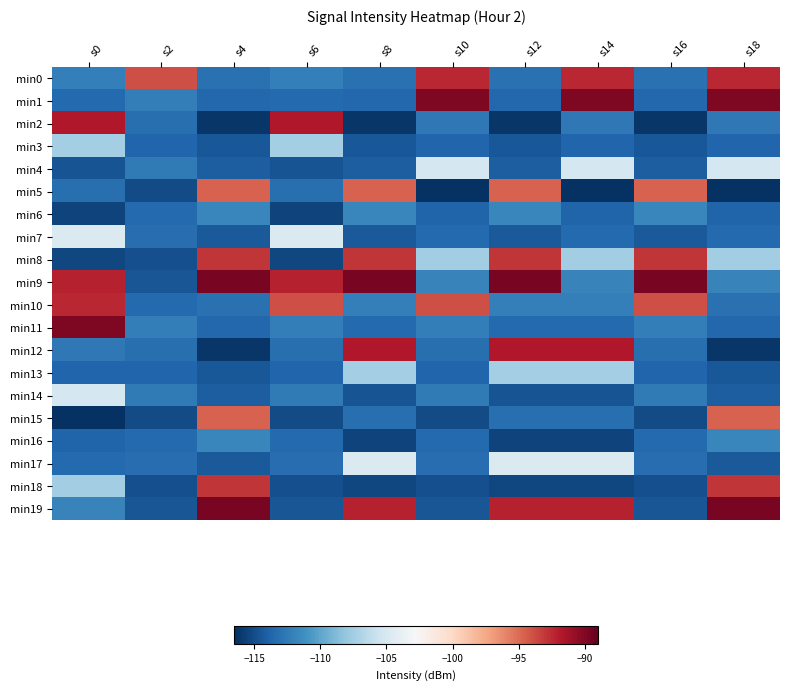

Reading left to right, extract all data points from this chart.

min0: s0=-112.1	s2=-93.9	s4=-113.1	s6=-112.1	s8=-113.1	s10=-92.4	s12=-113.1	s14=-92.4	s16=-113.1	s18=-92.4
min1: s0=-113.4	s2=-112.2	s4=-113.5	s6=-113.4	s8=-113.5	s10=-89.9	s12=-113.5	s14=-89.9	s16=-113.5	s18=-89.9
min2: s0=-91.8	s2=-113.1	s4=-116.2	s6=-91.8	s8=-116.2	s10=-112.6	s12=-116.2	s14=-112.6	s16=-116.2	s18=-112.6
min3: s0=-107.5	s2=-113.6	s4=-114.4	s6=-107.5	s8=-114.4	s10=-113.6	s12=-114.4	s14=-113.6	s16=-114.4	s18=-113.6
min4: s0=-114.6	s2=-112.5	s4=-114.1	s6=-114.6	s8=-114.1	s10=-105.1	s12=-114.1	s14=-105.1	s16=-114.1	s18=-105.1
min5: s0=-113.1	s2=-115.0	s4=-94.7	s6=-113.1	s8=-94.7	s10=-116.4	s12=-94.7	s14=-116.4	s16=-94.7	s18=-116.4
min6: s0=-115.5	s2=-113.4	s4=-111.8	s6=-115.5	s8=-111.8	s10=-113.8	s12=-111.8	s14=-113.8	s16=-111.8	s18=-113.8
min7: s0=-104.7	s2=-113.2	s4=-114.3	s6=-104.7	s8=-114.3	s10=-113.5	s12=-114.3	s14=-113.5	s16=-114.3	s18=-113.5
min8: s0=-115.3	s2=-114.9	s4=-92.9	s6=-115.3	s8=-92.9	s10=-107.5	s12=-92.9	s14=-107.5	s16=-92.9	s18=-107.5
min9: s0=-92.1	s2=-114.5	s4=-89.7	s6=-92.1	s8=-89.7	s10=-112.0	s12=-89.7	s14=-112.0	s16=-89.7	s18=-112.0
min10: s0=-92.4	s2=-113.4	s4=-113.1	s6=-93.9	s8=-112.1	s10=-93.9	s12=-112.1	s14=-112.1	s16=-93.9	s18=-113.1
min11: s0=-89.9	s2=-112.2	s4=-113.5	s6=-112.2	s8=-113.4	s10=-112.2	s12=-113.4	s14=-113.4	s16=-112.2	s18=-113.5
min12: s0=-112.6	s2=-113.1	s4=-116.2	s6=-113.1	s8=-91.8	s10=-113.1	s12=-91.8	s14=-91.8	s16=-113.1	s18=-116.2
min13: s0=-113.6	s2=-113.6	s4=-114.4	s6=-113.6	s8=-107.5	s10=-113.6	s12=-107.5	s14=-107.5	s16=-113.6	s18=-114.4
min14: s0=-105.1	s2=-112.5	s4=-114.1	s6=-112.5	s8=-114.6	s10=-112.5	s12=-114.6	s14=-114.6	s16=-112.5	s18=-114.1
min15: s0=-116.4	s2=-115.0	s4=-94.7	s6=-115.0	s8=-113.1	s10=-115.0	s12=-113.1	s14=-113.1	s16=-115.0	s18=-94.7
min16: s0=-113.8	s2=-113.4	s4=-111.8	s6=-113.4	s8=-115.5	s10=-113.4	s12=-115.5	s14=-115.5	s16=-113.4	s18=-111.8
min17: s0=-113.5	s2=-113.2	s4=-114.3	s6=-113.2	s8=-104.7	s10=-113.2	s12=-104.7	s14=-104.7	s16=-113.2	s18=-114.3
min18: s0=-107.5	s2=-114.9	s4=-92.9	s6=-114.9	s8=-115.3	s10=-114.9	s12=-115.3	s14=-115.3	s16=-114.9	s18=-92.9
min19: s0=-112.0	s2=-114.5	s4=-89.7	s6=-114.5	s8=-92.1	s10=-114.5	s12=-92.1	s14=-92.1	s16=-114.5	s18=-89.7